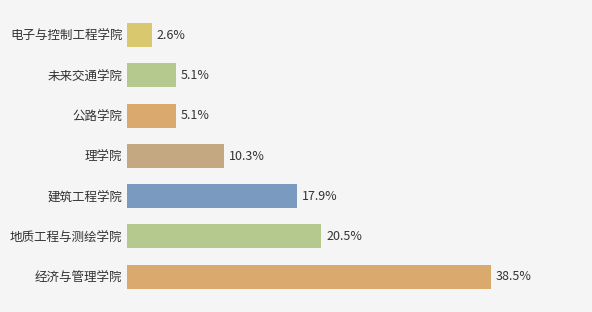

At which category does the chart reach its minimum across all series?

电子与控制工程学院